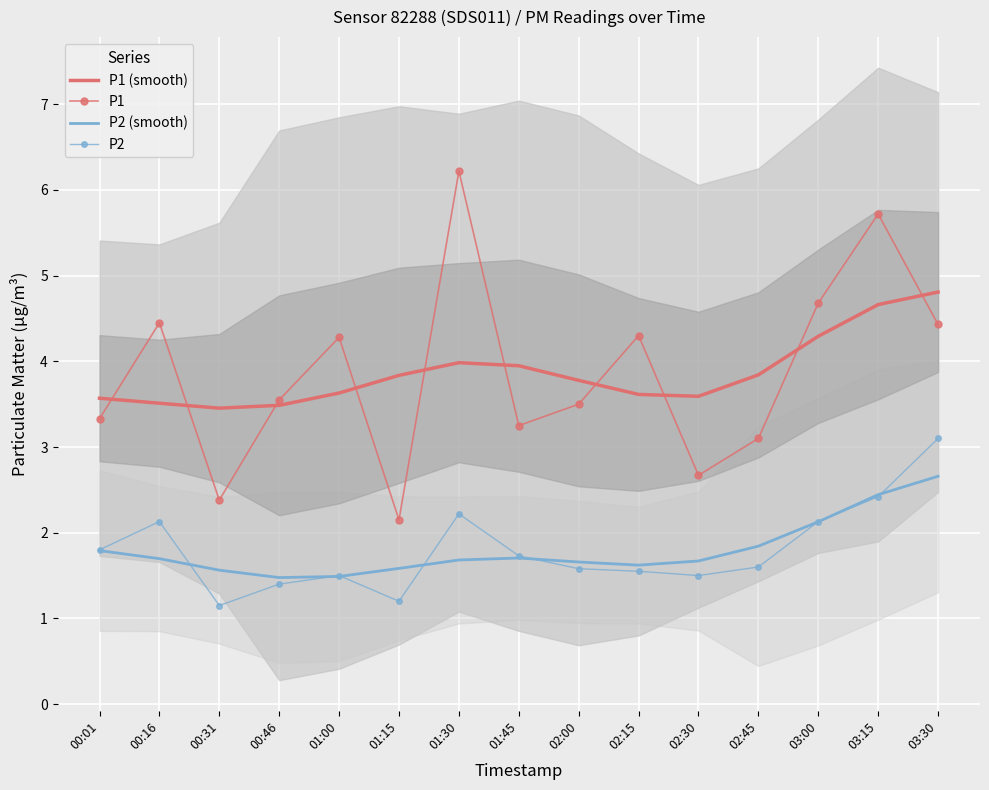

At which label is P2 (smooth) closest to 2?

03:00